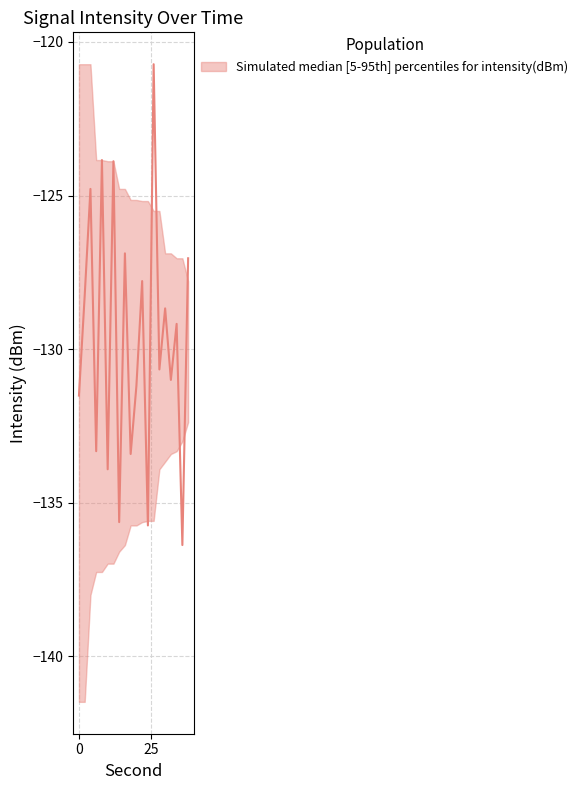

Rank the categories by intensity_median value from highest to lowest.

26, 8, 12, 4, 16, 38, 22, 2, 30, 34, 28, 32, 20, 0, 6, 18, 10, 14, 24, 36